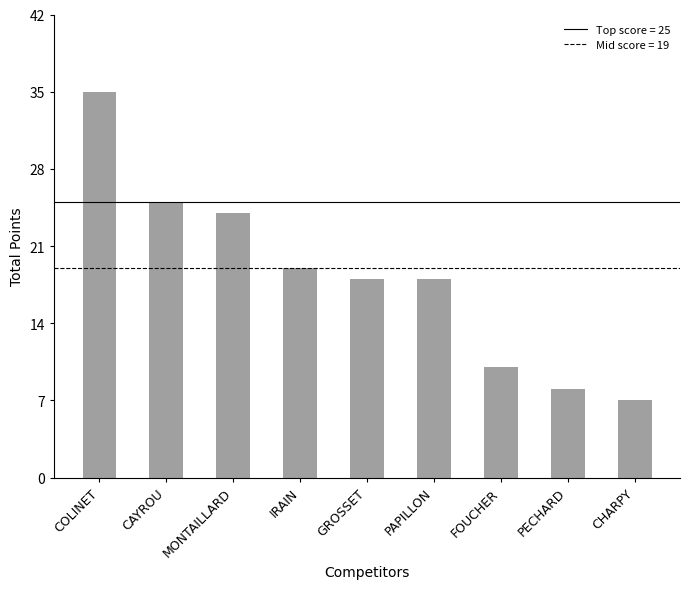

The chart shows a value of 27 at IRAIN. True or false?

False